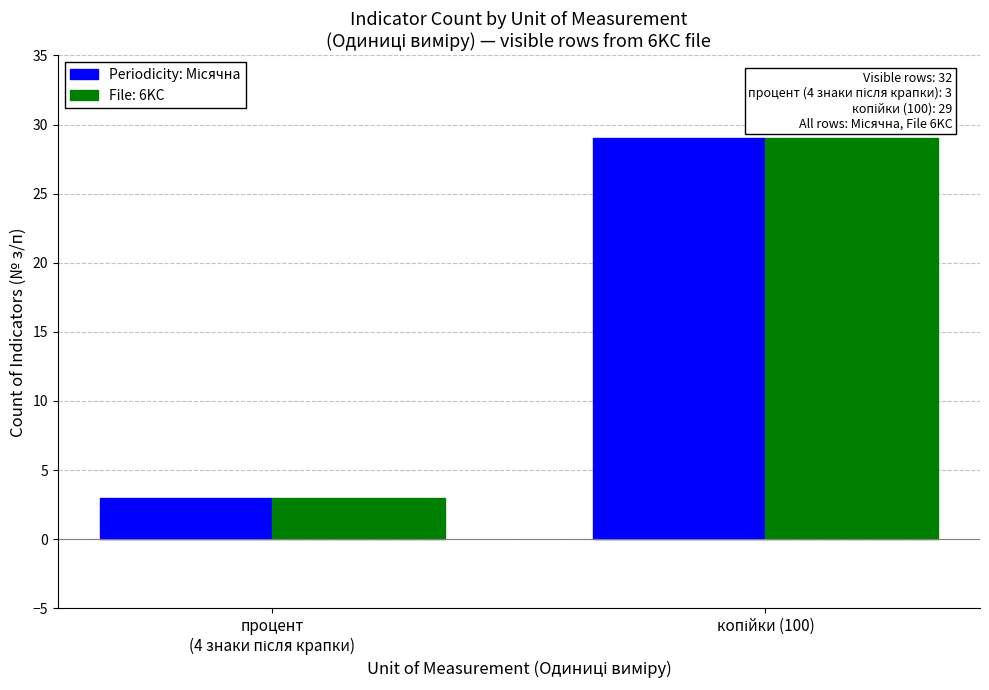

What is the maximum value shown in the chart?

29